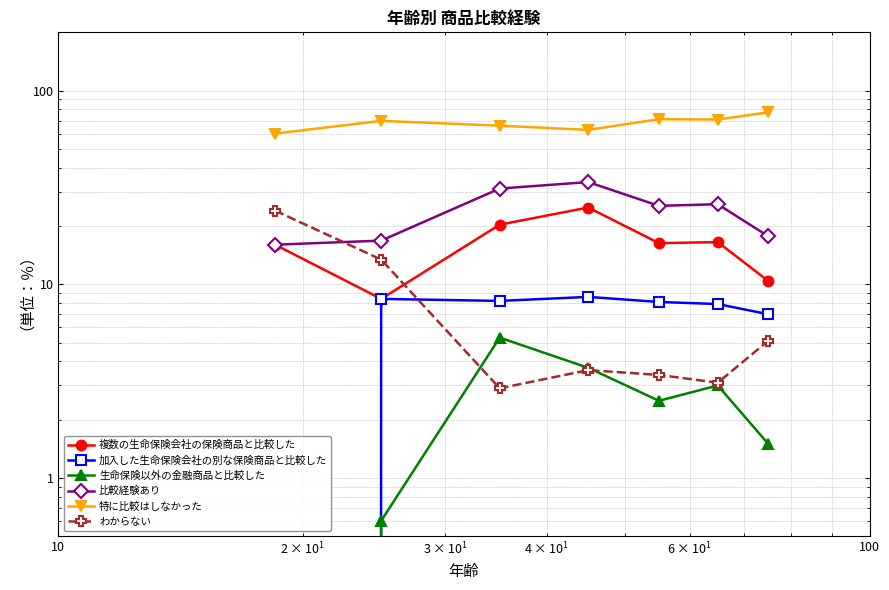

How many data points in 加入した生命保険会社の別な保険商品と比較した are less than 8?

3